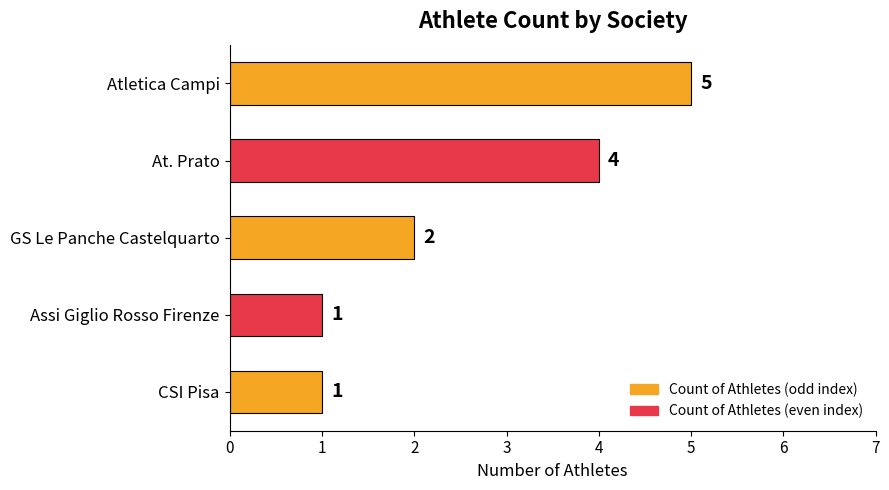

How many bars are there in total?

5